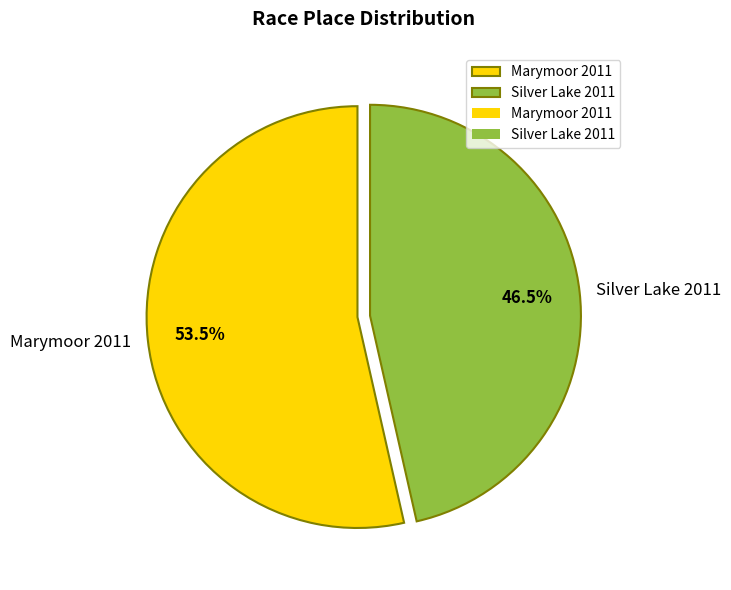

To the nearest percent, what is the combined percentage of Marymoor 2011 and Silver Lake 2011?

100%